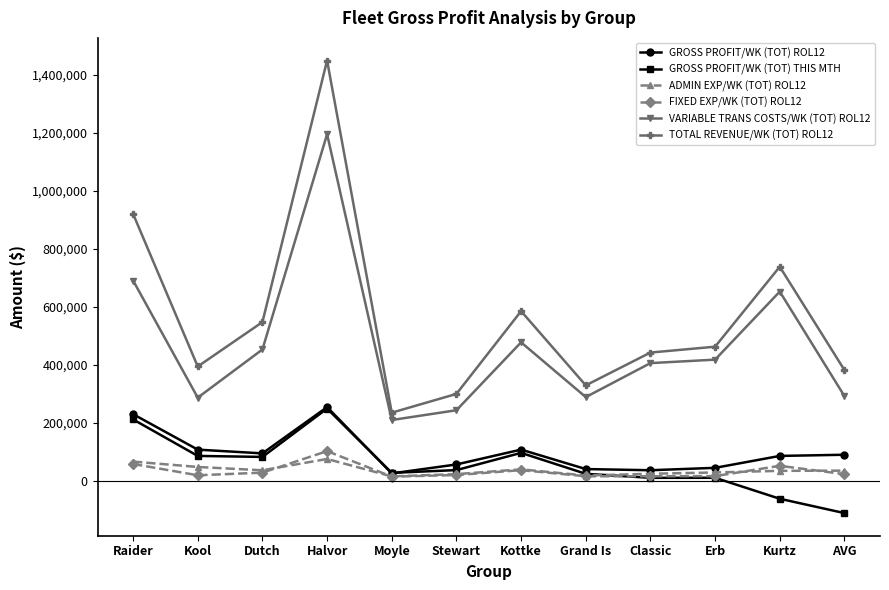

How many values in the VARIABLE TRANS COSTS/WK (TOT) ROL12 series are below 417563?

6